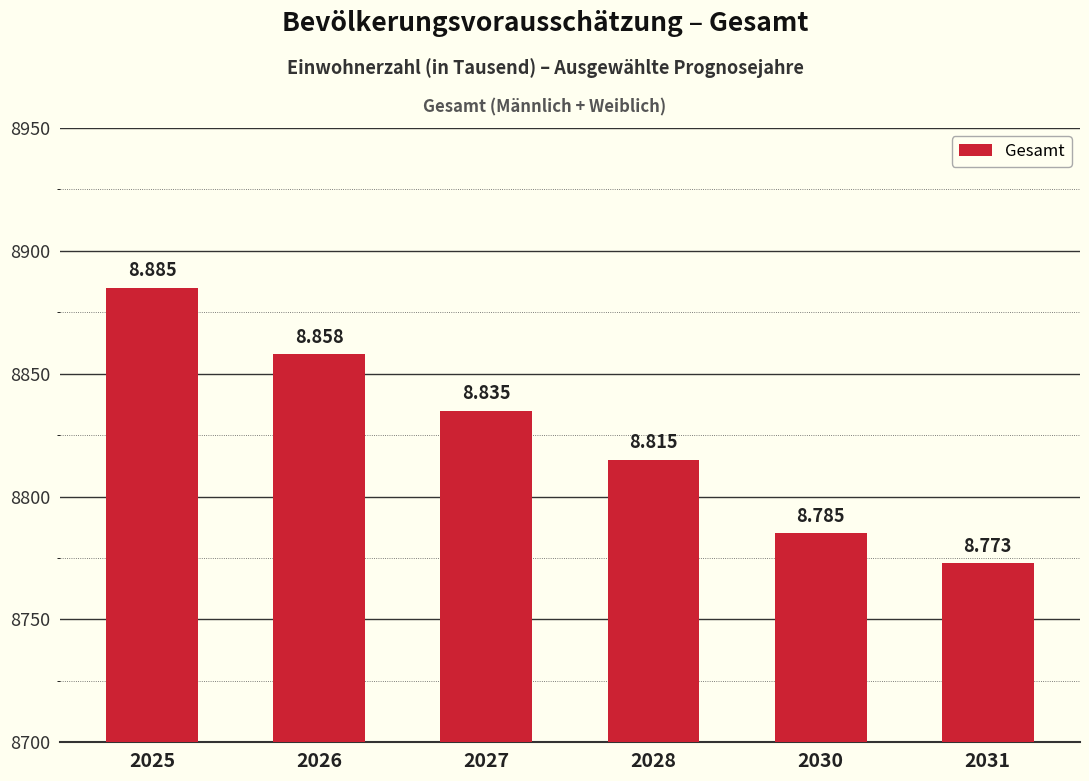

How many bars are there in total?

6